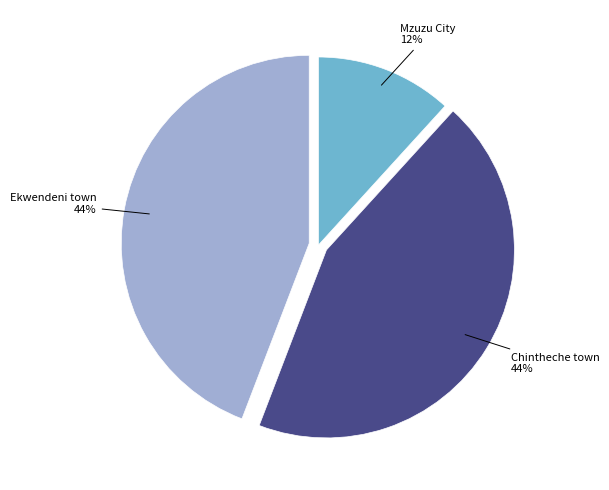

Combined, do Mzuzu City and Ekwendeni town account for over 50%?

Yes